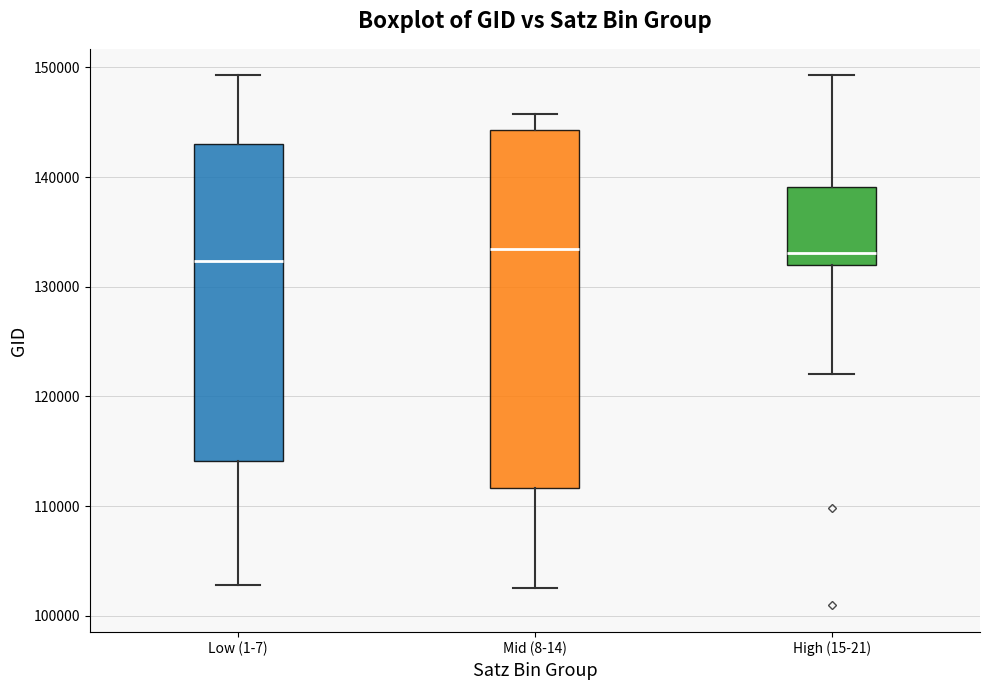

Which box is the tallest, from its lower edge to its upper edge?

Mid (8-14)